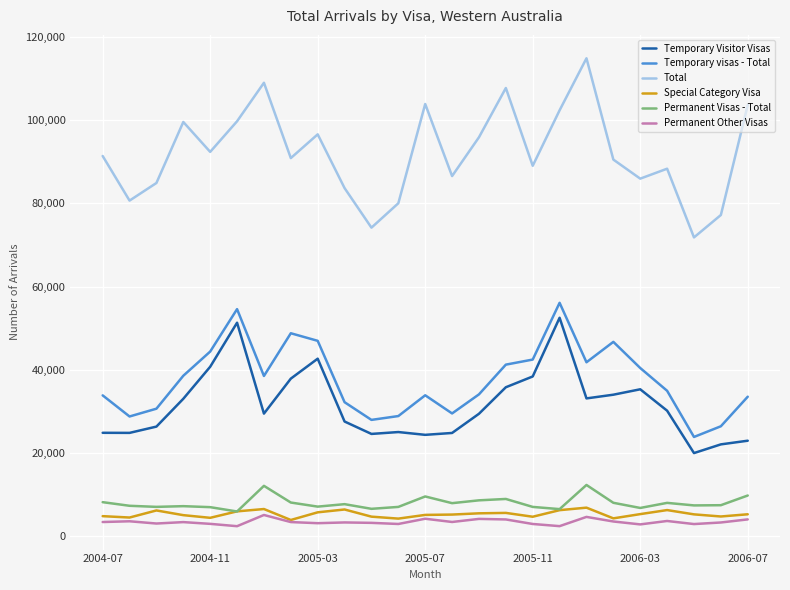

True or false: Total and Permanent Other Visas cross at least once.

False